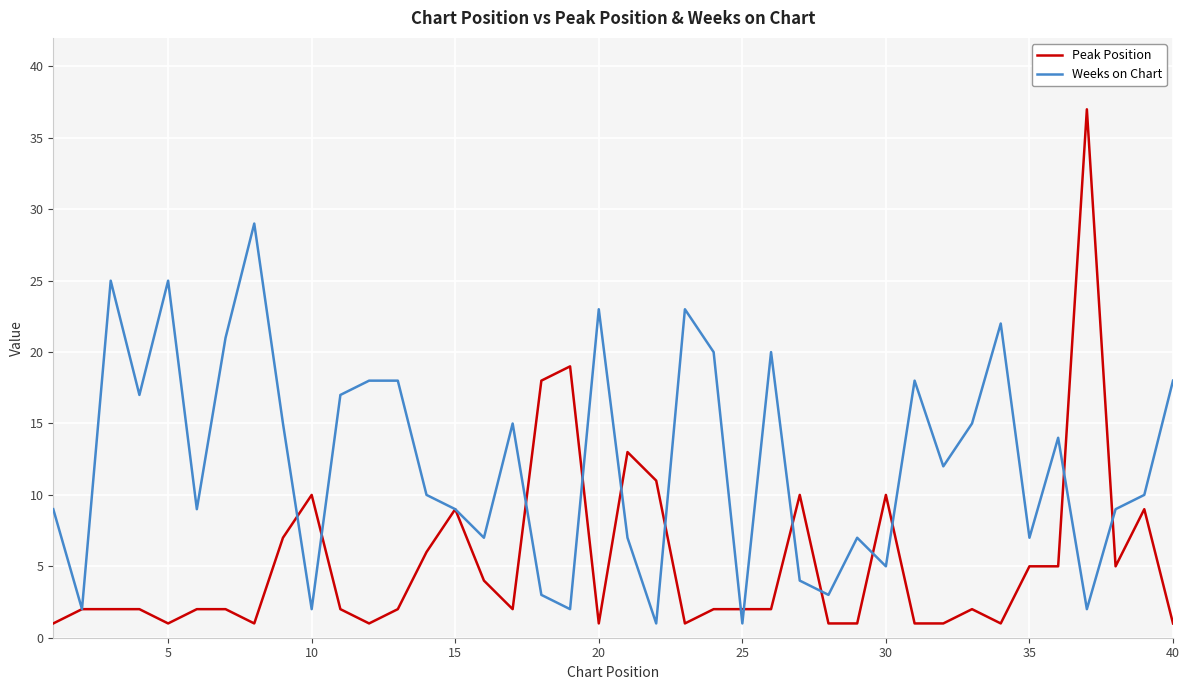

Rank the series by their average value, from lowest to highest.

Peak Position, Weeks on Chart